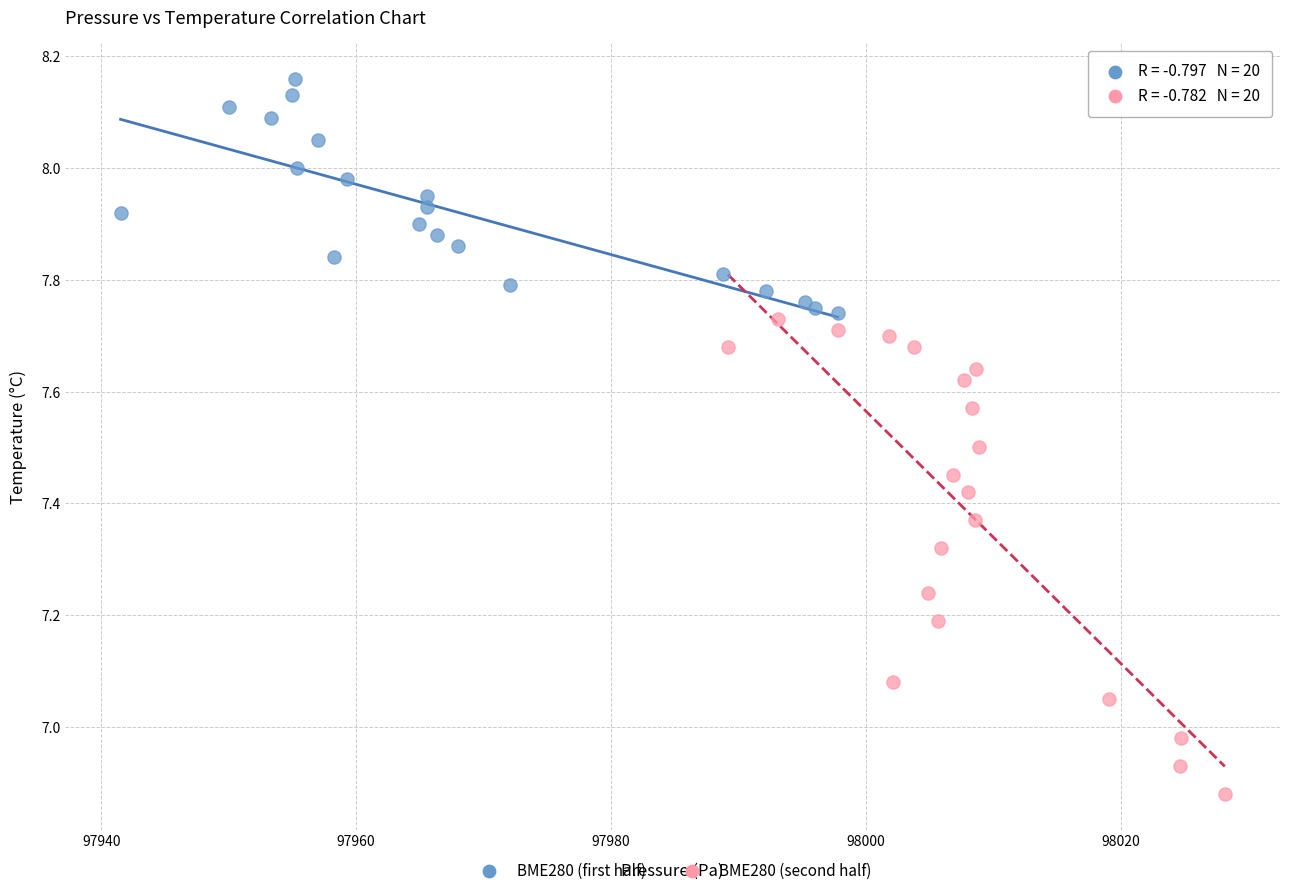

Which series contains the highest Y value?

BME280 (first half)